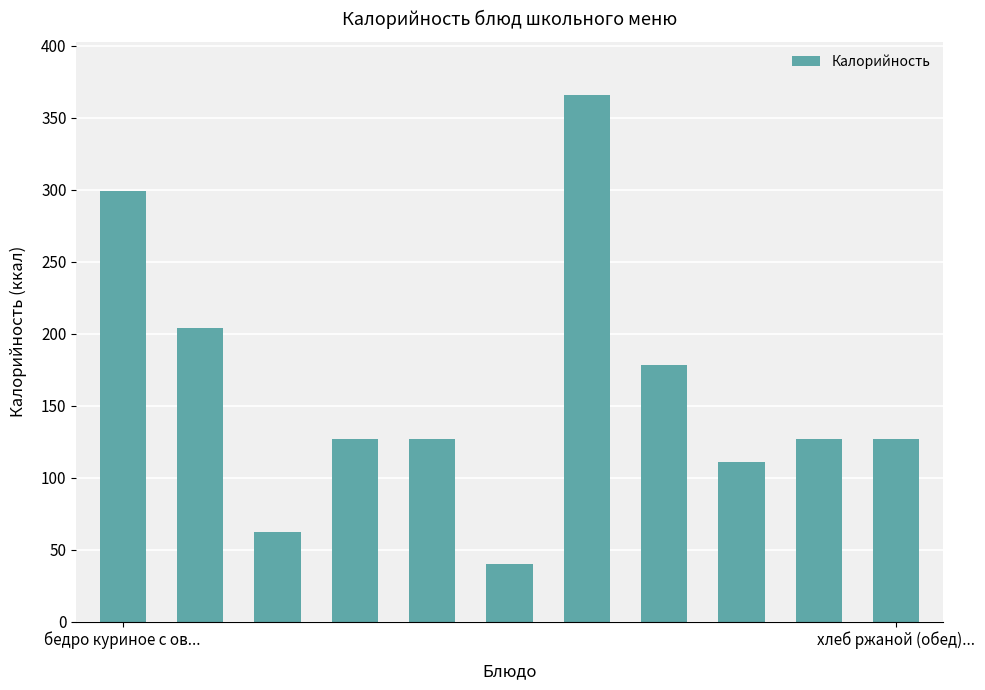

What is the sum of all values?

1768